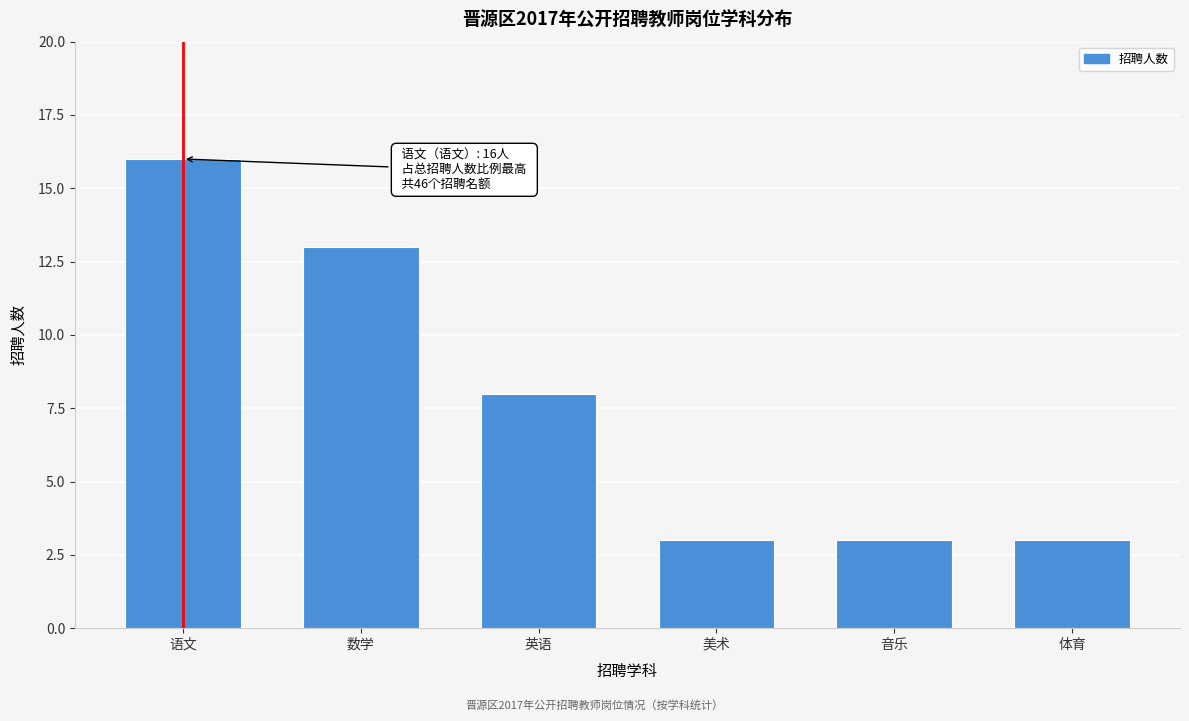

Reading right to left, what are all the values shown in this chart?

3	3	3	8	13	16